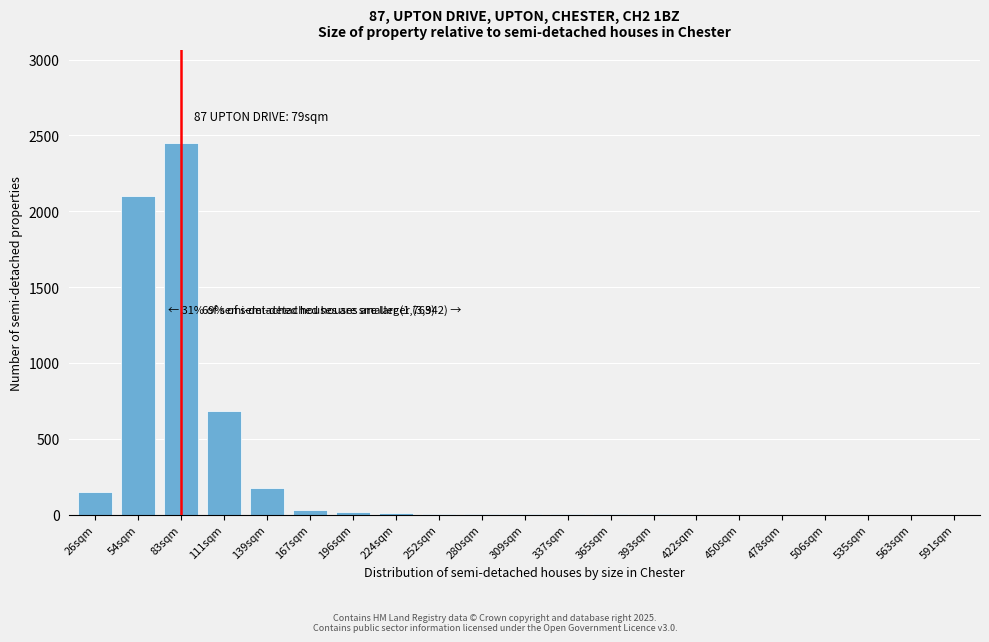

Is it true that the value at 83sqm is 4241?

False